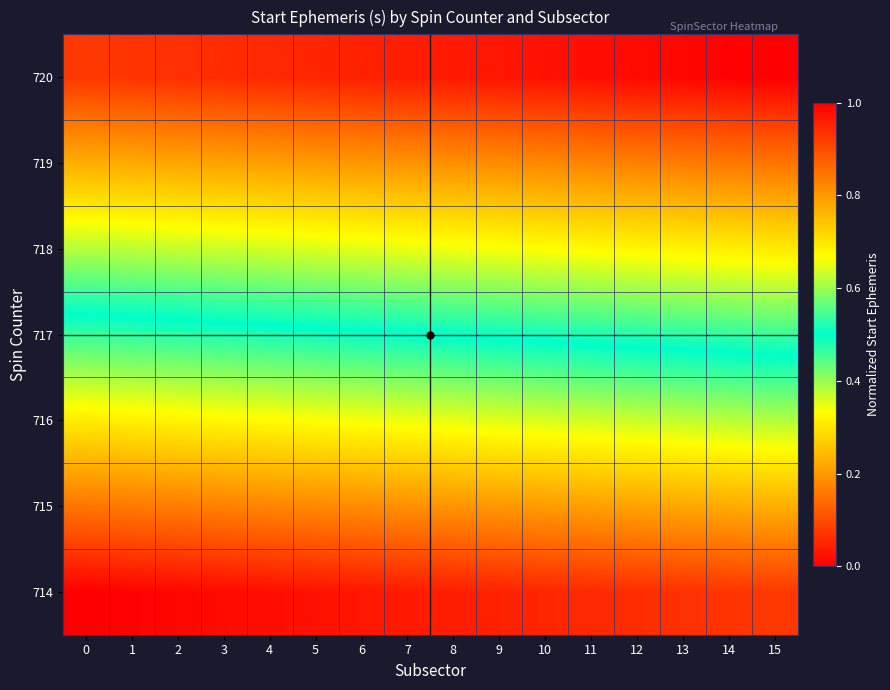

List the series in order of their overall mean, highest first.

row_6, row_5, row_4, row_3, row_2, row_1, row_0